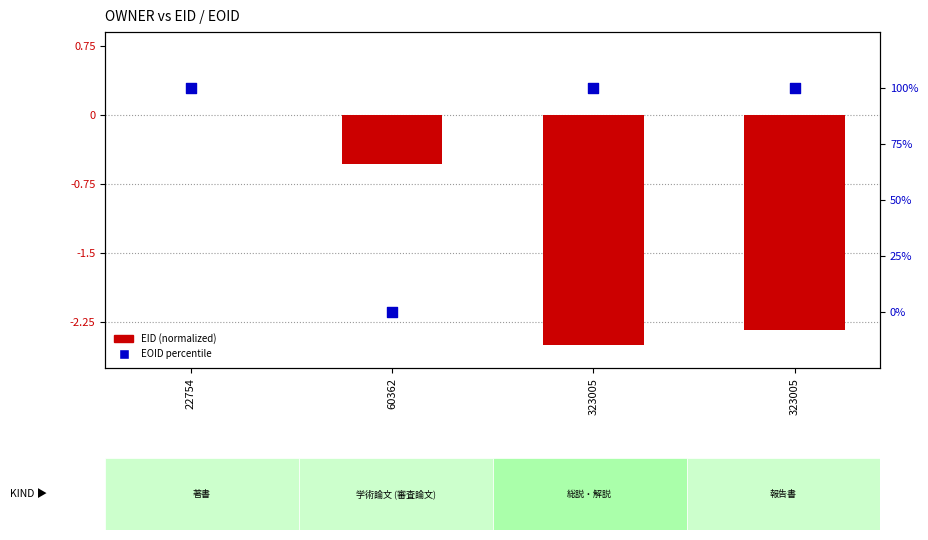

Which series reaches the maximum Y coordinate?

EOID percentile